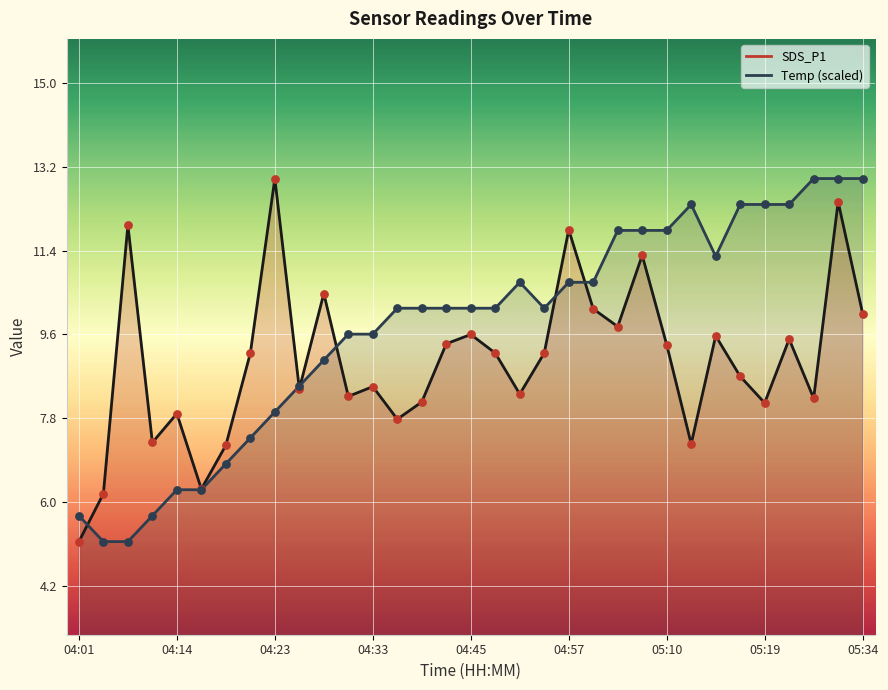

Which series reaches the minimum Y coordinate?

SDS_P1